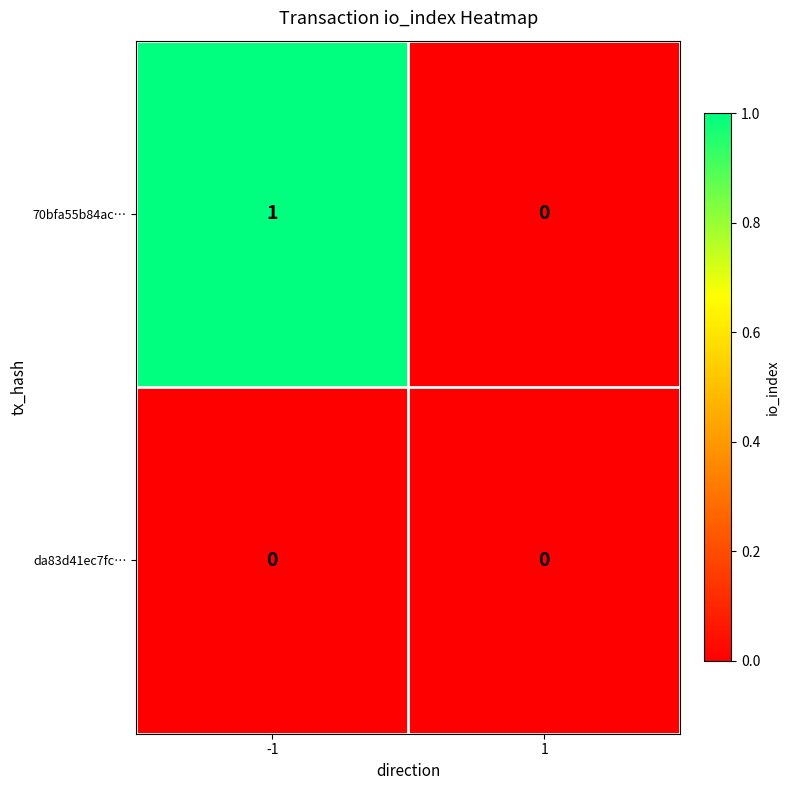

Count the number of categories in the chart.

2